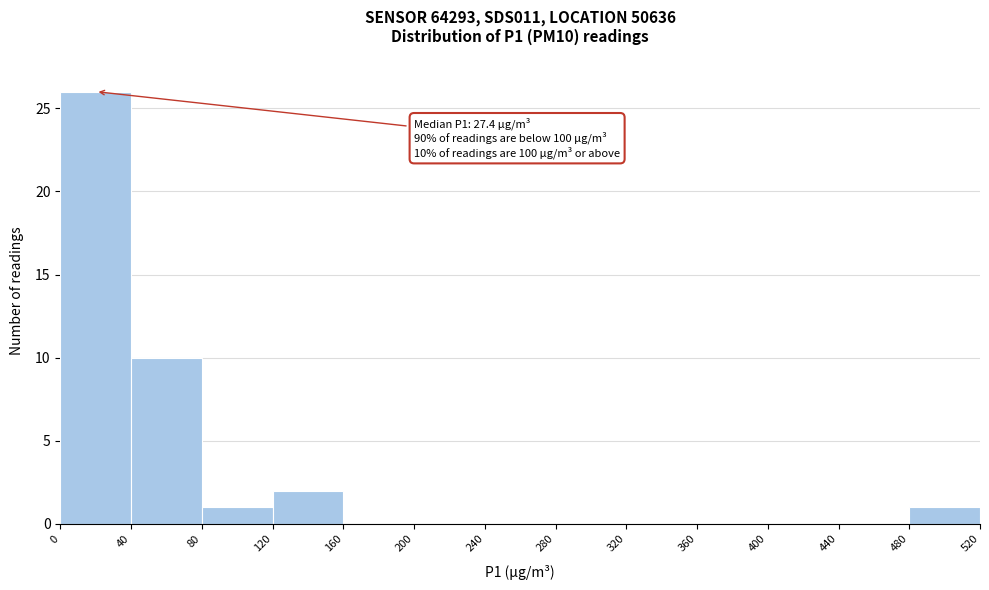

Which range on the x-axis has the tallest bar?

0 to 40